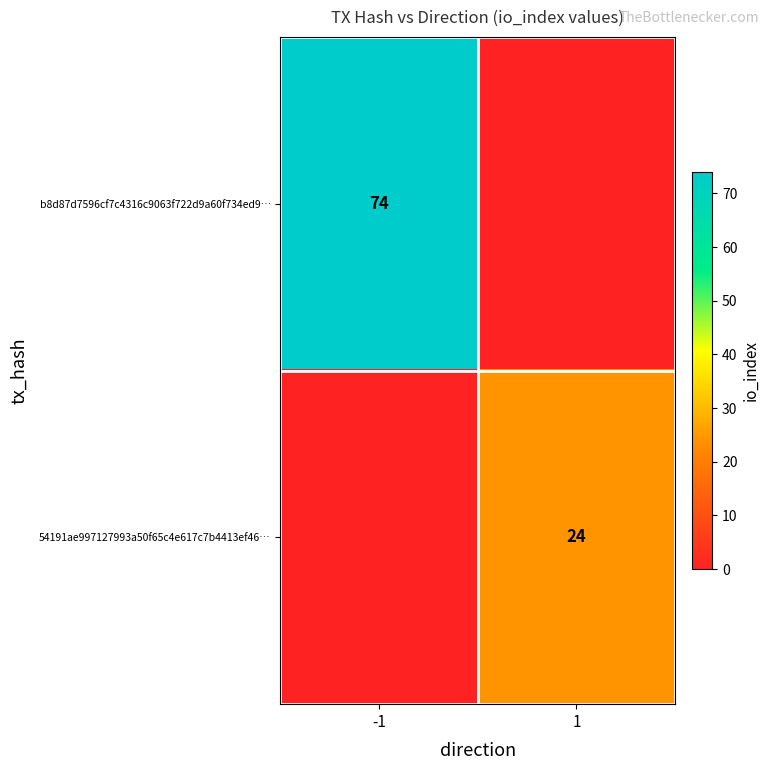

How many categories are shown in the chart?

2